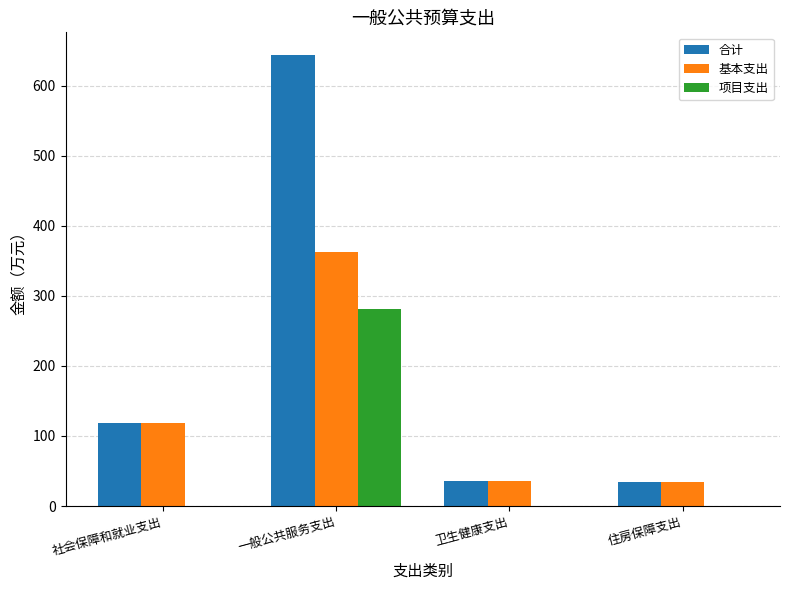

What is the difference between the 基本支出 values at 社会保障和就业支出 and 一般公共服务支出?

244.5